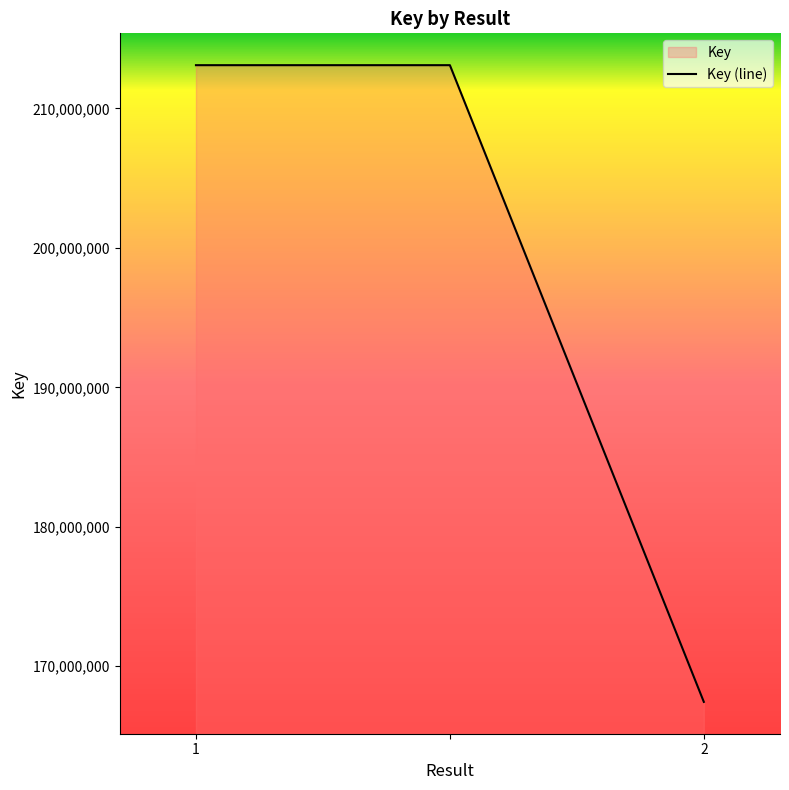

Count the number of data series in this chart.

1